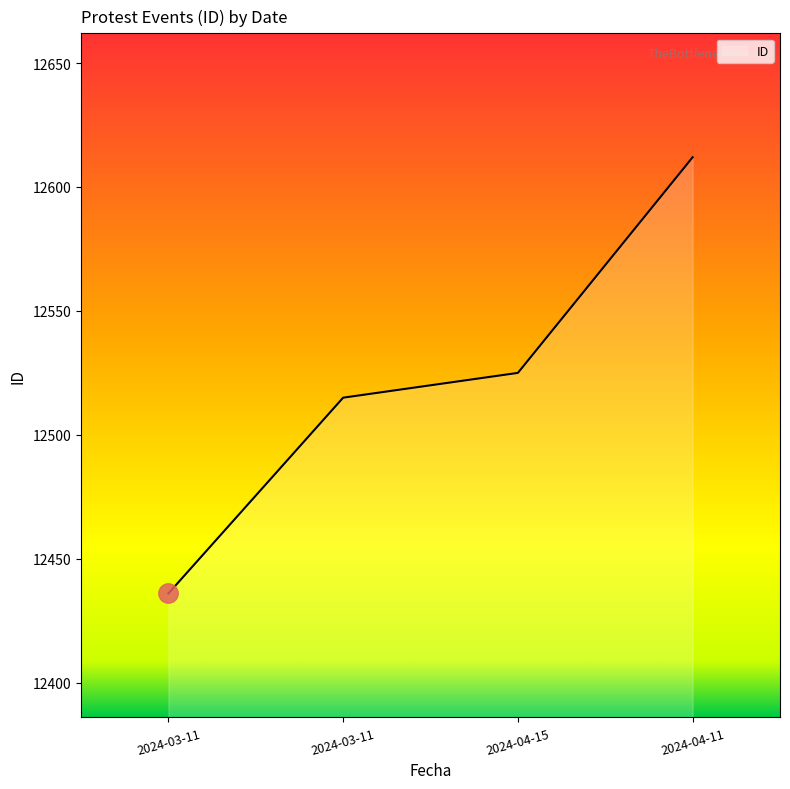

How many values are below 12525?

2